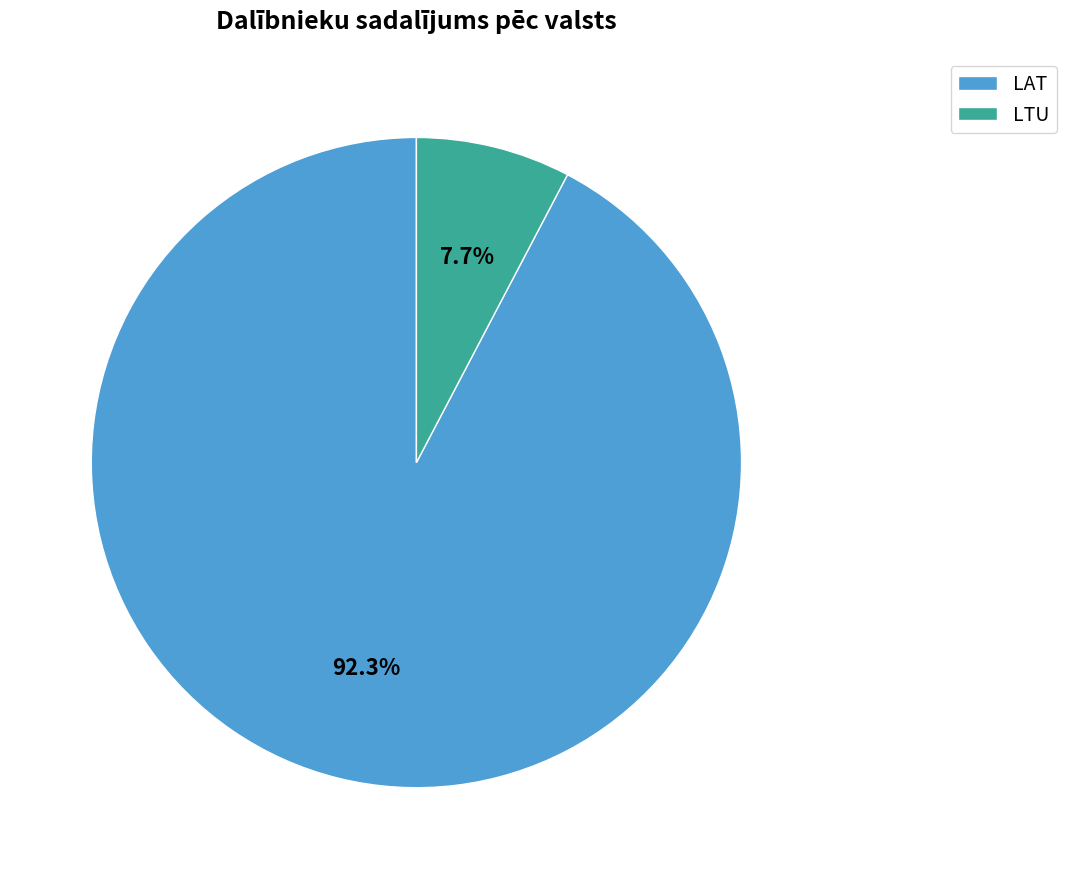

To the nearest percent, what is the average slice percentage?

50%